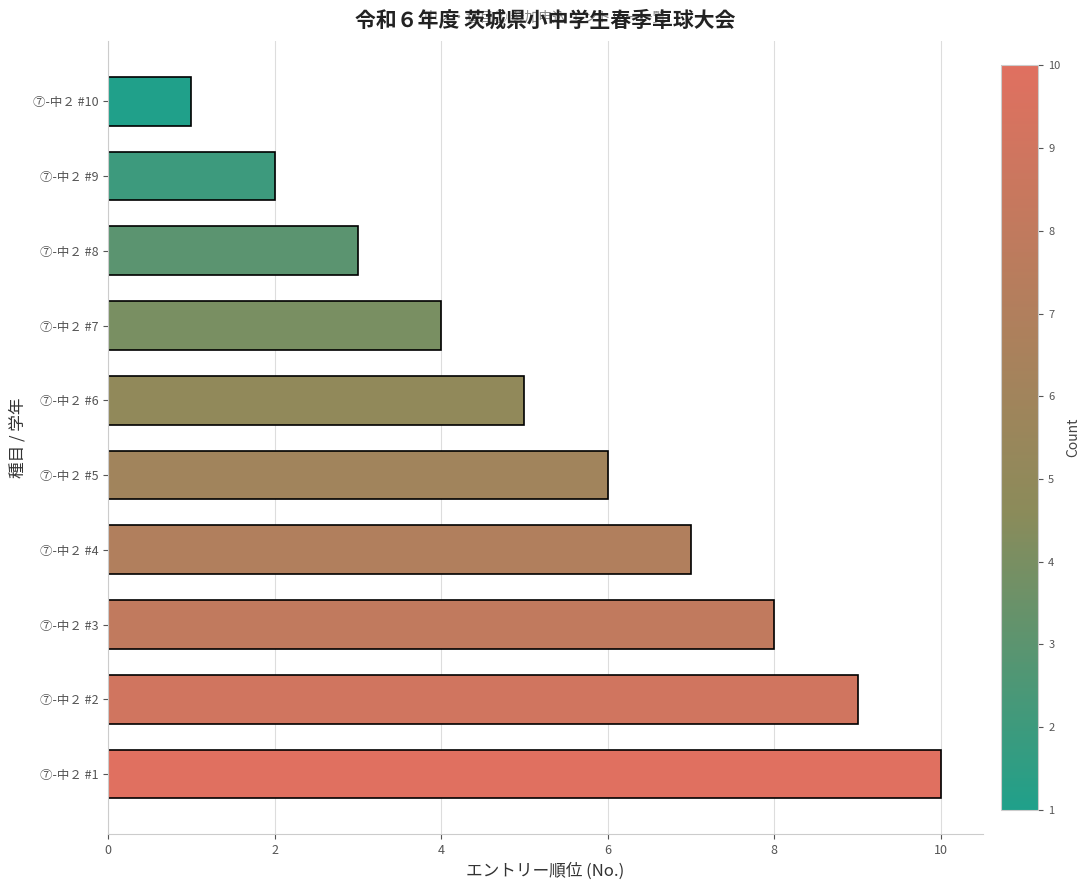

What is the greatest value displayed?

10